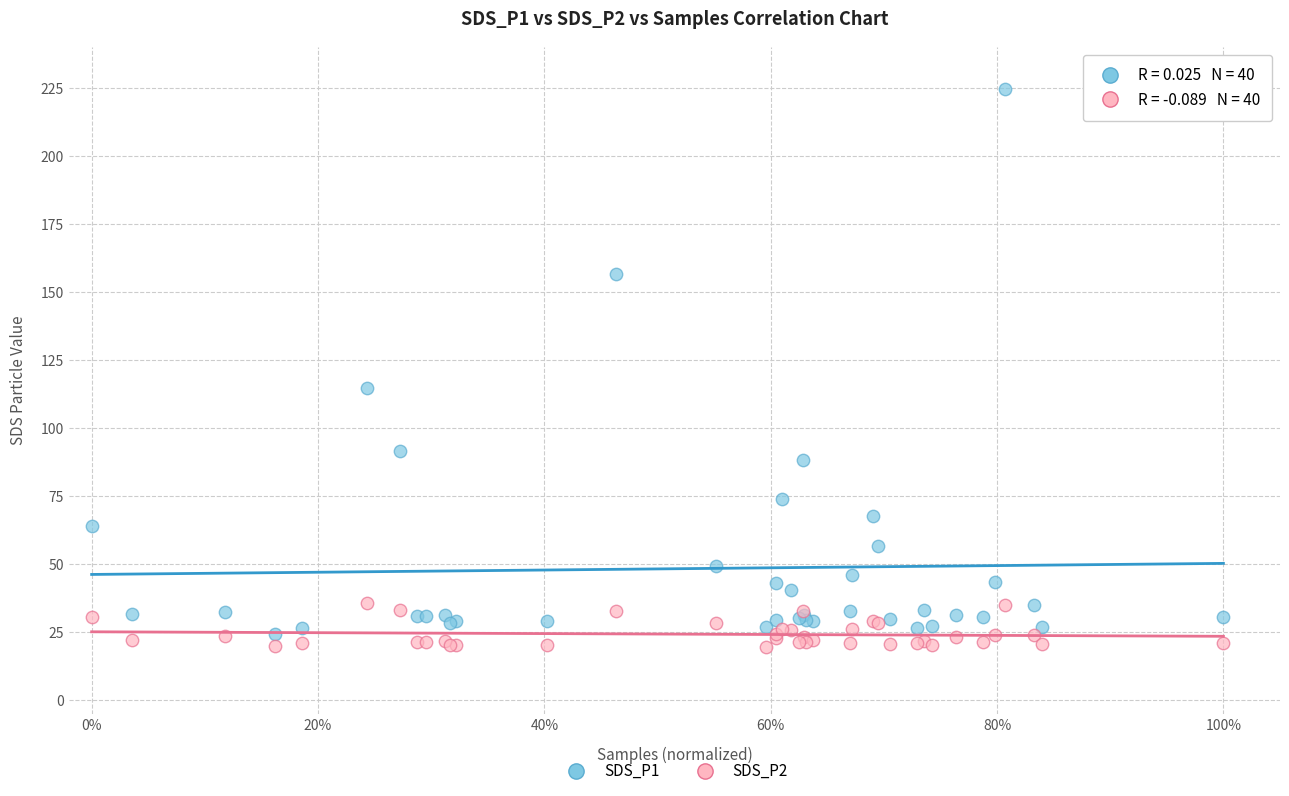

Which series has the widest spread of Y values?

SDS_P1